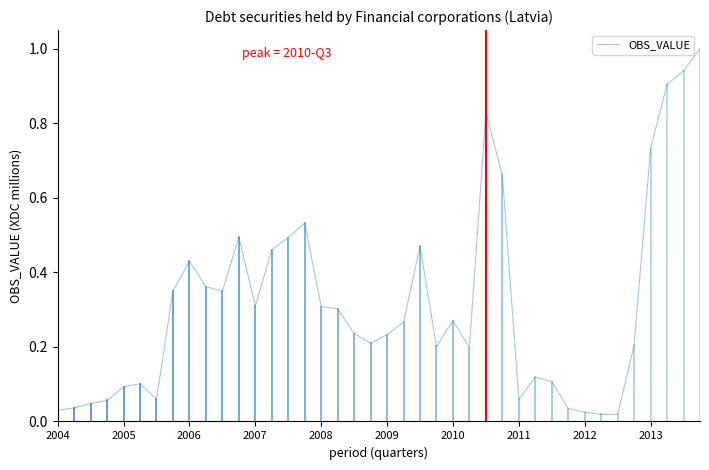

What is the difference between the maximum and minimum values?

1.0